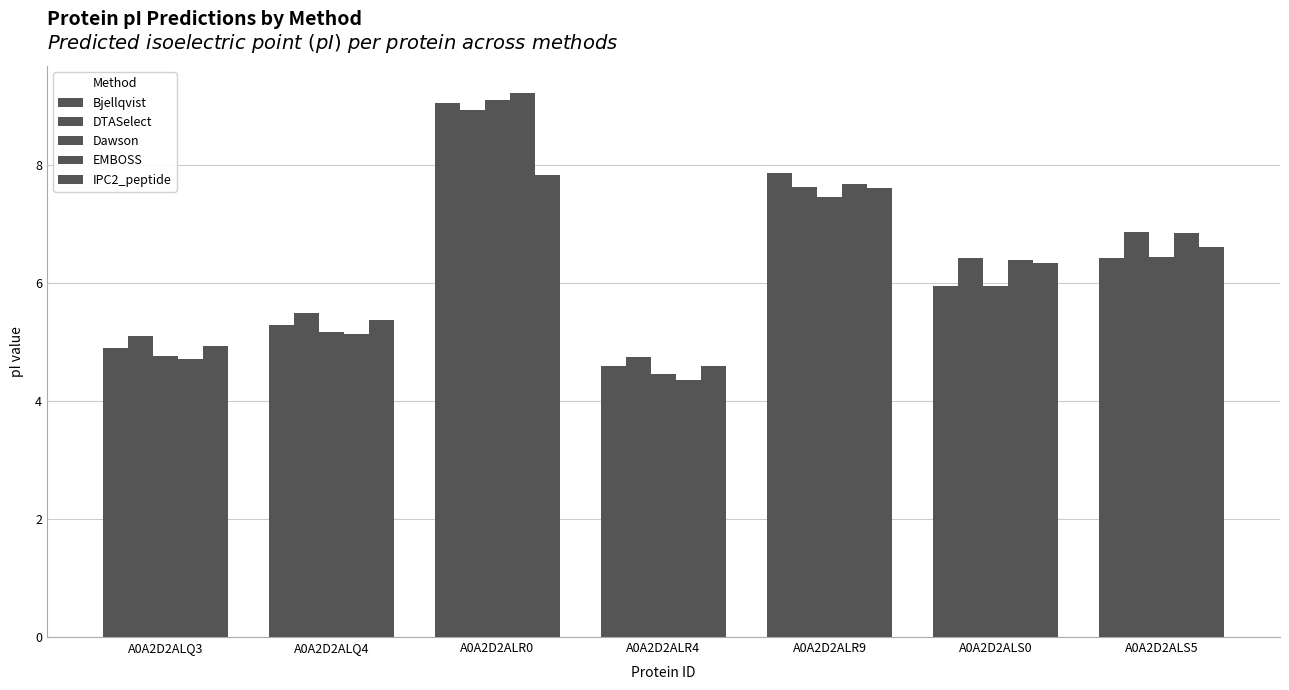

Reading left to right, extract all data points from this chart.

Bjellqvist: 4.9	5.3	9.1	4.6	7.9	6.0	6.4
DTASelect: 5.1	5.5	8.9	4.7	7.6	6.4	6.9
Dawson: 4.8	5.2	9.1	4.5	7.5	6.0	6.4
EMBOSS: 4.7	5.1	9.2	4.4	7.7	6.4	6.9
IPC2_peptide: 4.9	5.4	7.8	4.6	7.6	6.3	6.6